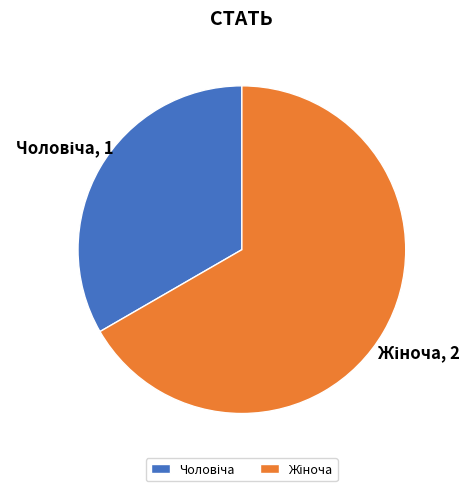

Is there any slice that represents more than half of the pie?

Yes